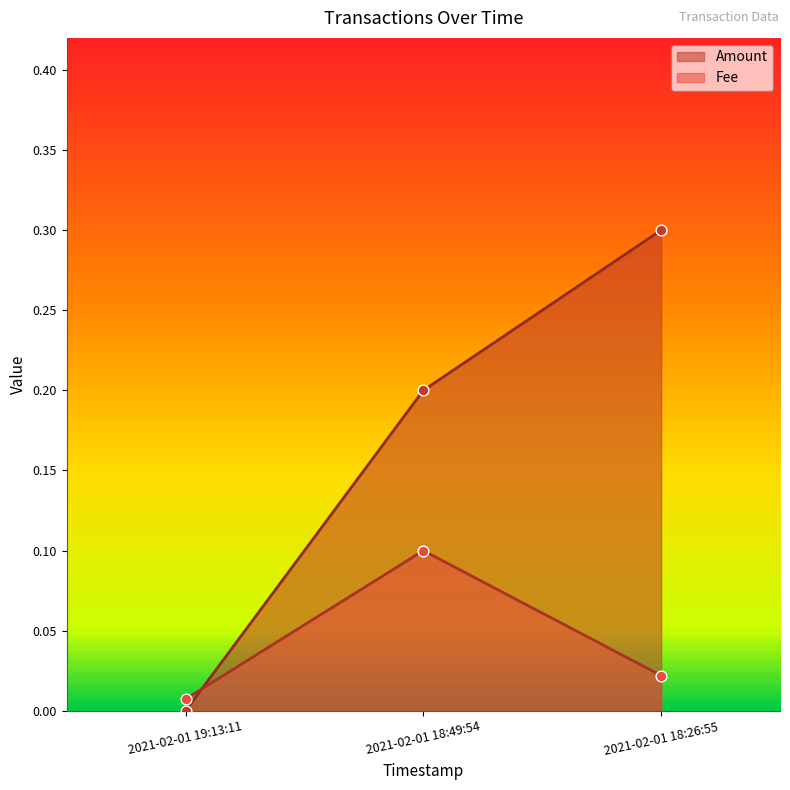

What are all the series names shown in the legend?

Amount, Fee